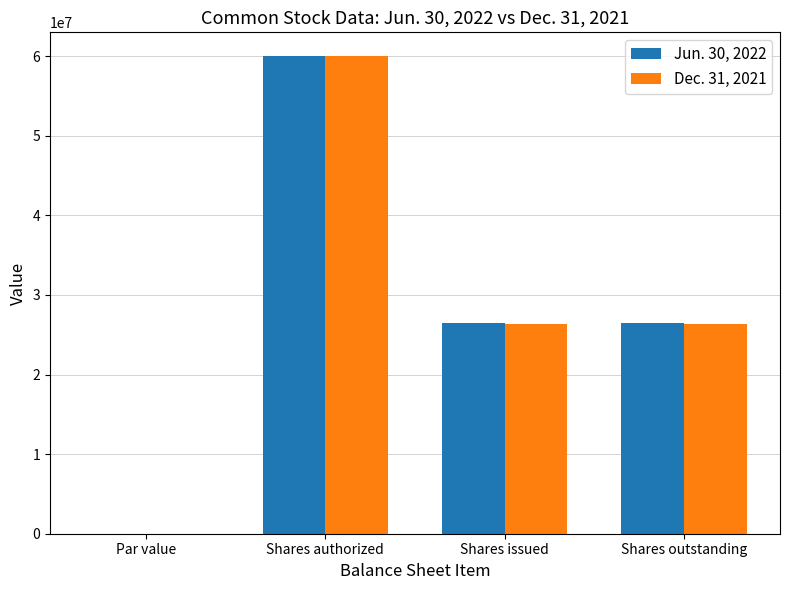

What is the total value across all series at Shares issued?

52806000.0